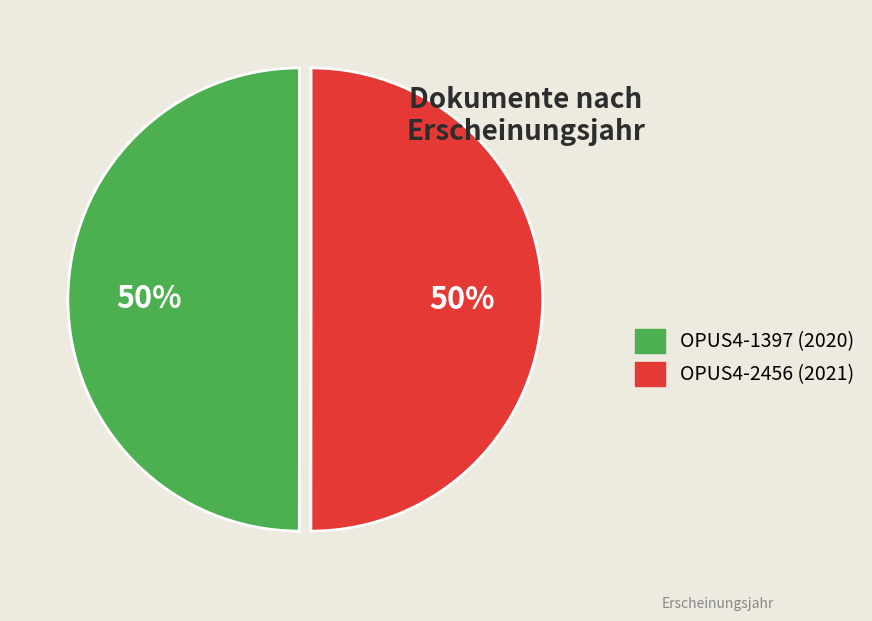

To the nearest percent, what portion does OPUS4-1397 represent?

50%